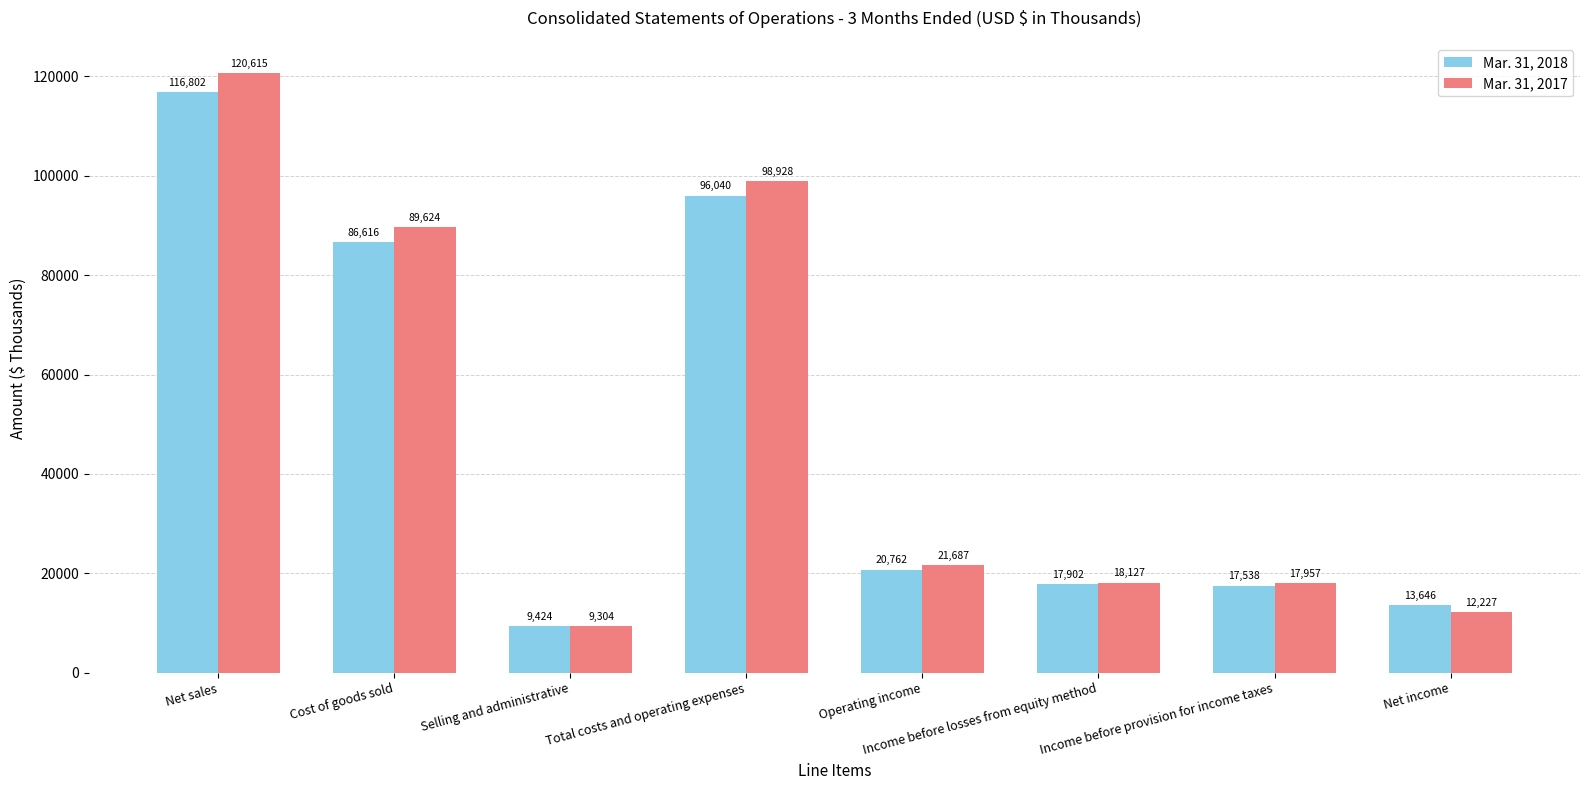

Reading right to left, transcribe all the data shown in this chart.

Mar. 31, 2018: 13646	17538	17902	20762	96040	9424	86616	116802
Mar. 31, 2017: 12227	17957	18127	21687	98928	9304	89624	120615